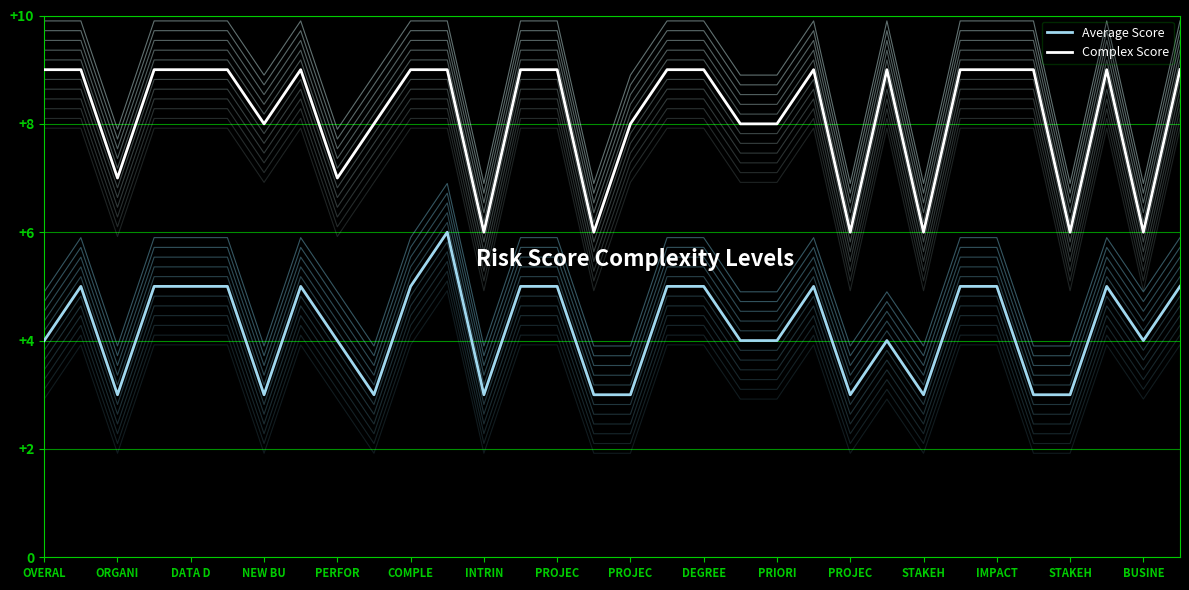

At which label is Average Score closest to 4?

OVERAL